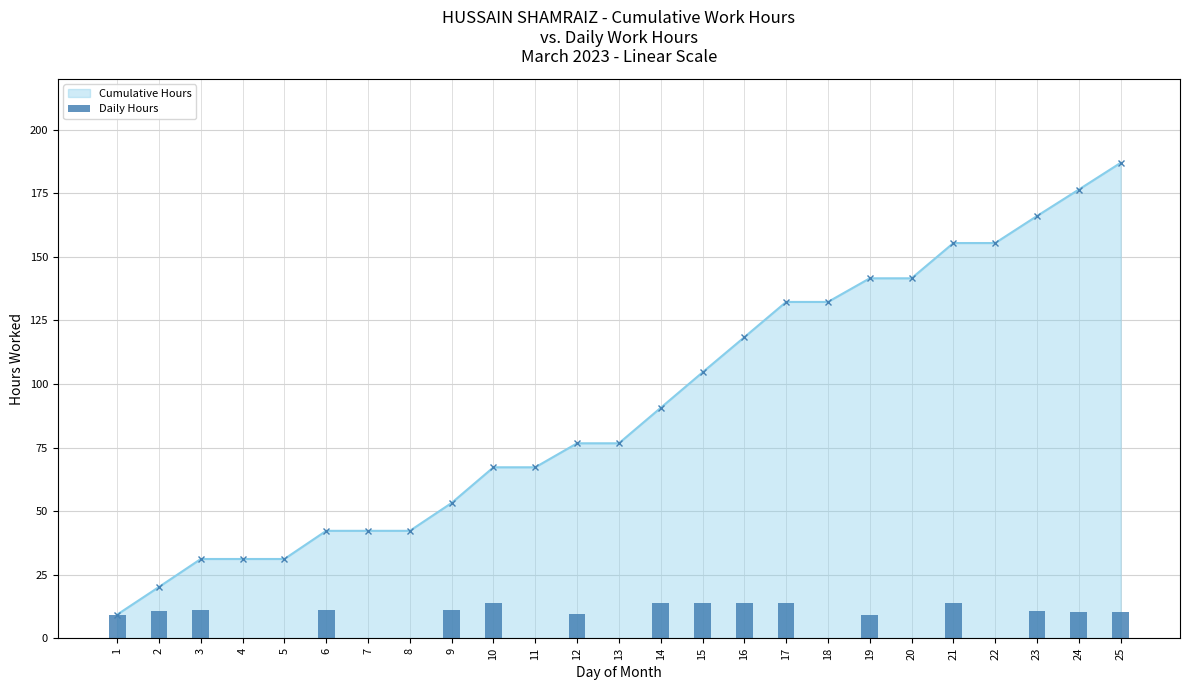

Read the value at 14.

13.9